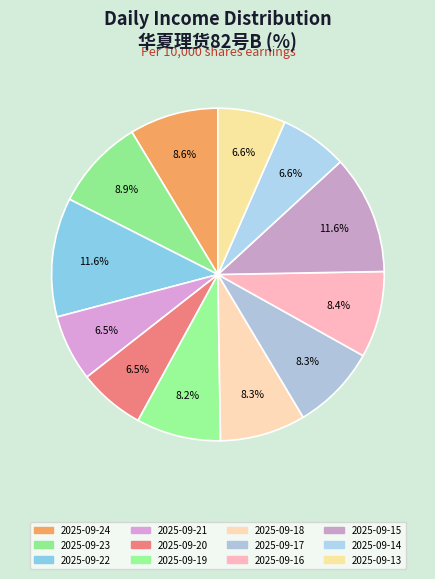

What portion of the pie excludes 2025-09-13?

93.4%